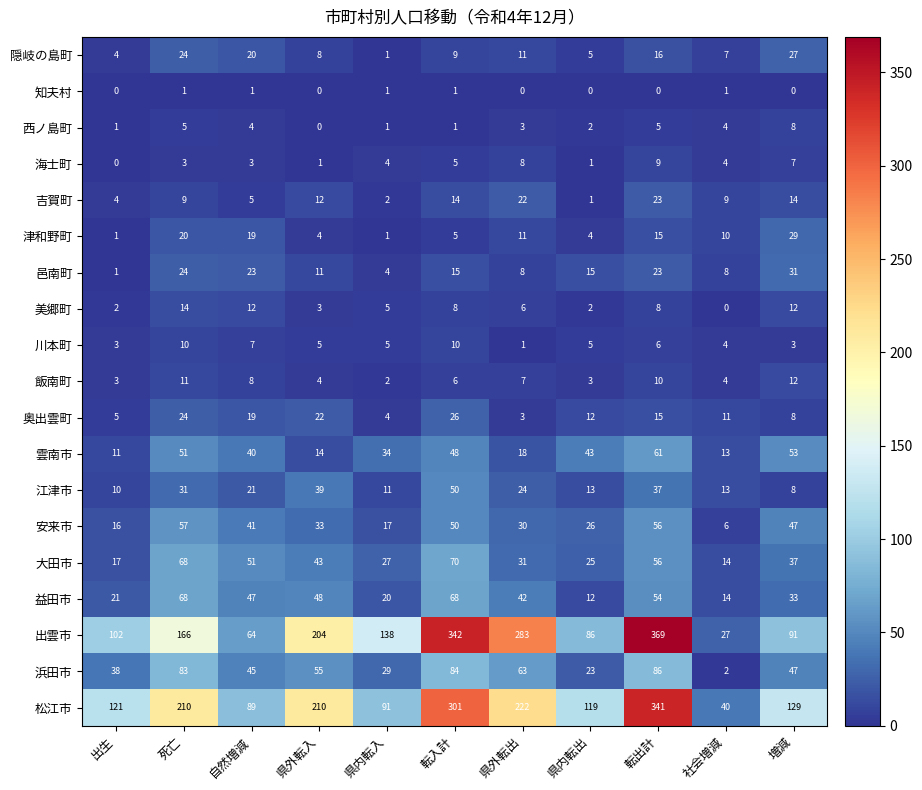

At which category is the sum across all series the highest?

転出計